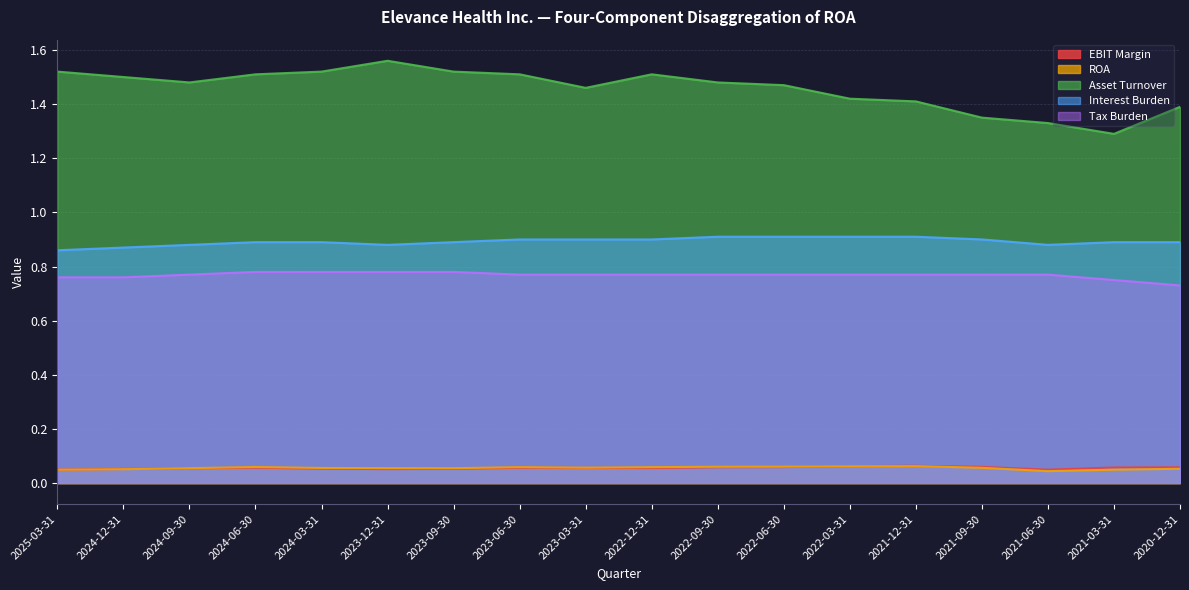

What is the label of the 13th point from the right?

2023-12-31